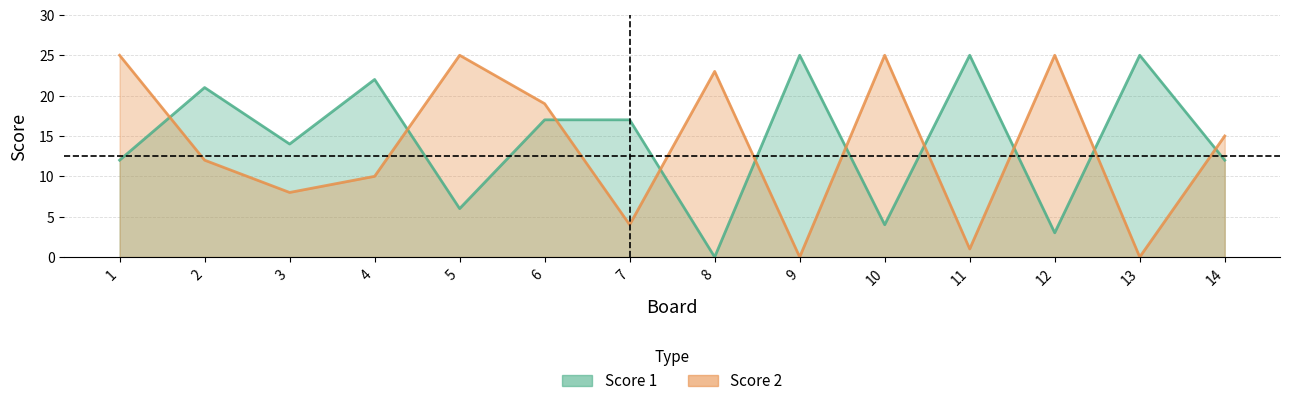

The value of Score 1 at 14 is 18. True or false?

False